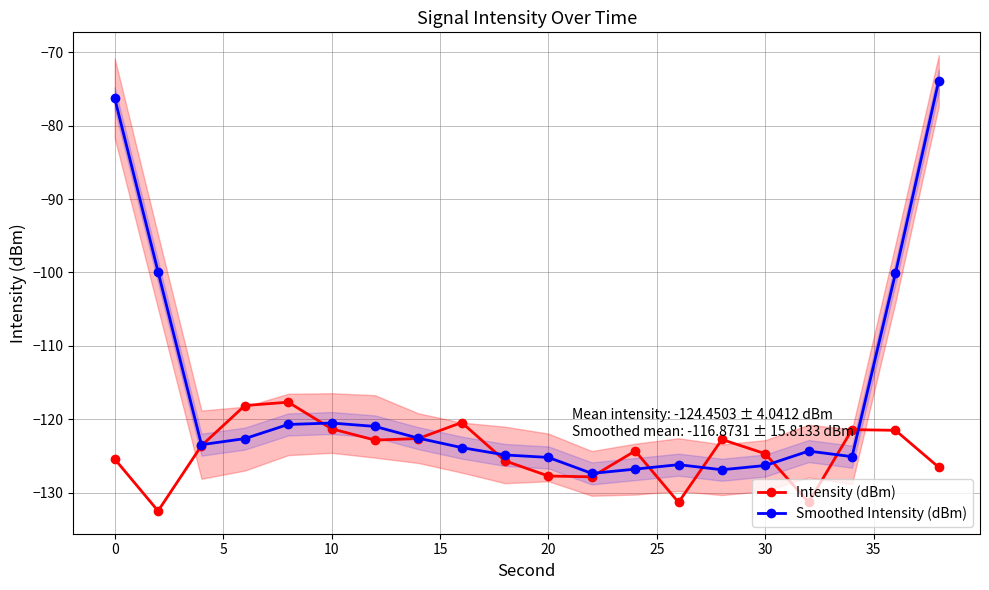

What is the value of the Smoothed Intensity (dBm) point at the 3rd from the left?

-123.4